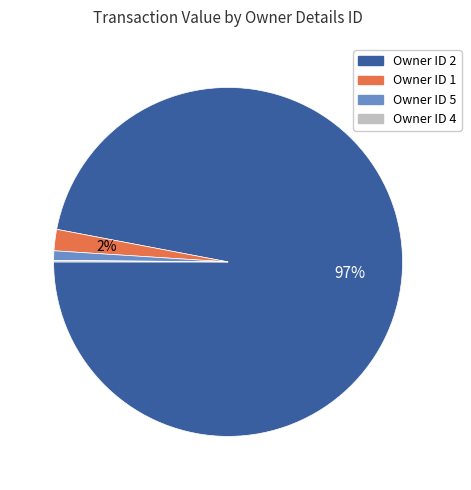

To the nearest percent, what is the average slice percentage?

25%